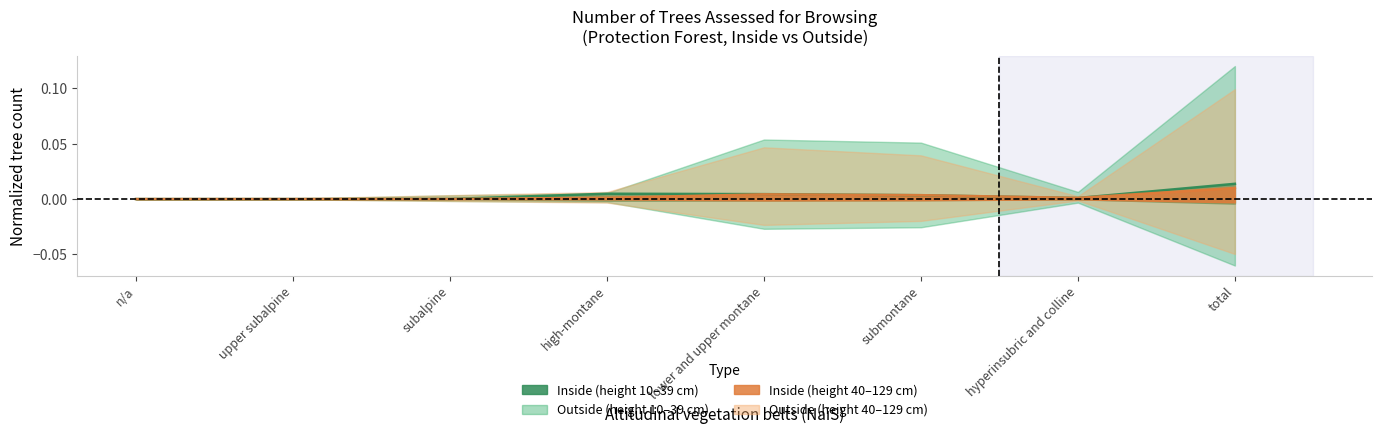

The value of outside (height 10-39 cm) at hyperinsubric and colline is 0.0. True or false?

False